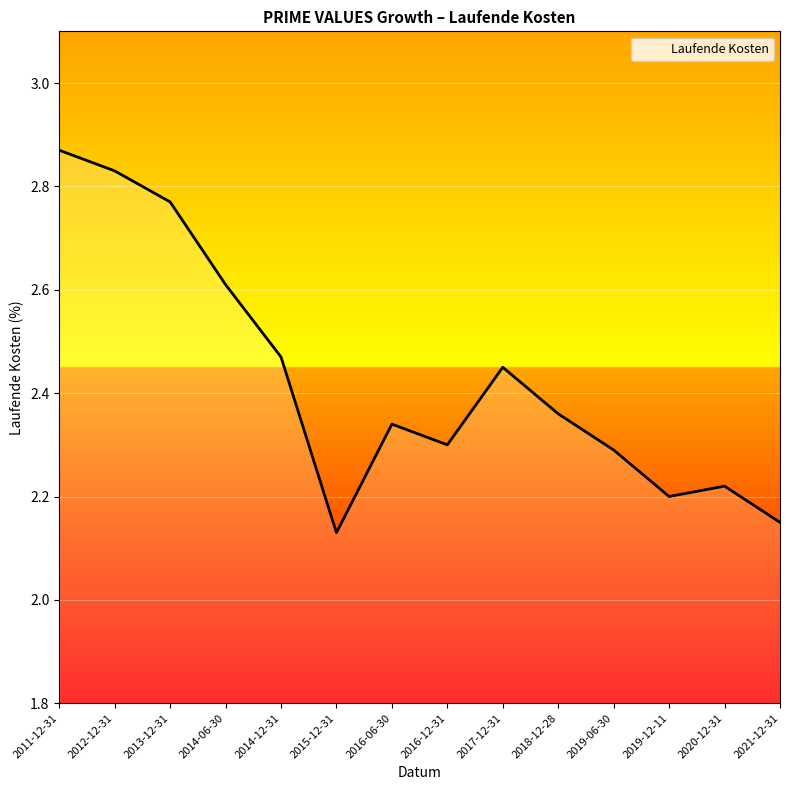

How many values are between 2 and 3?

14